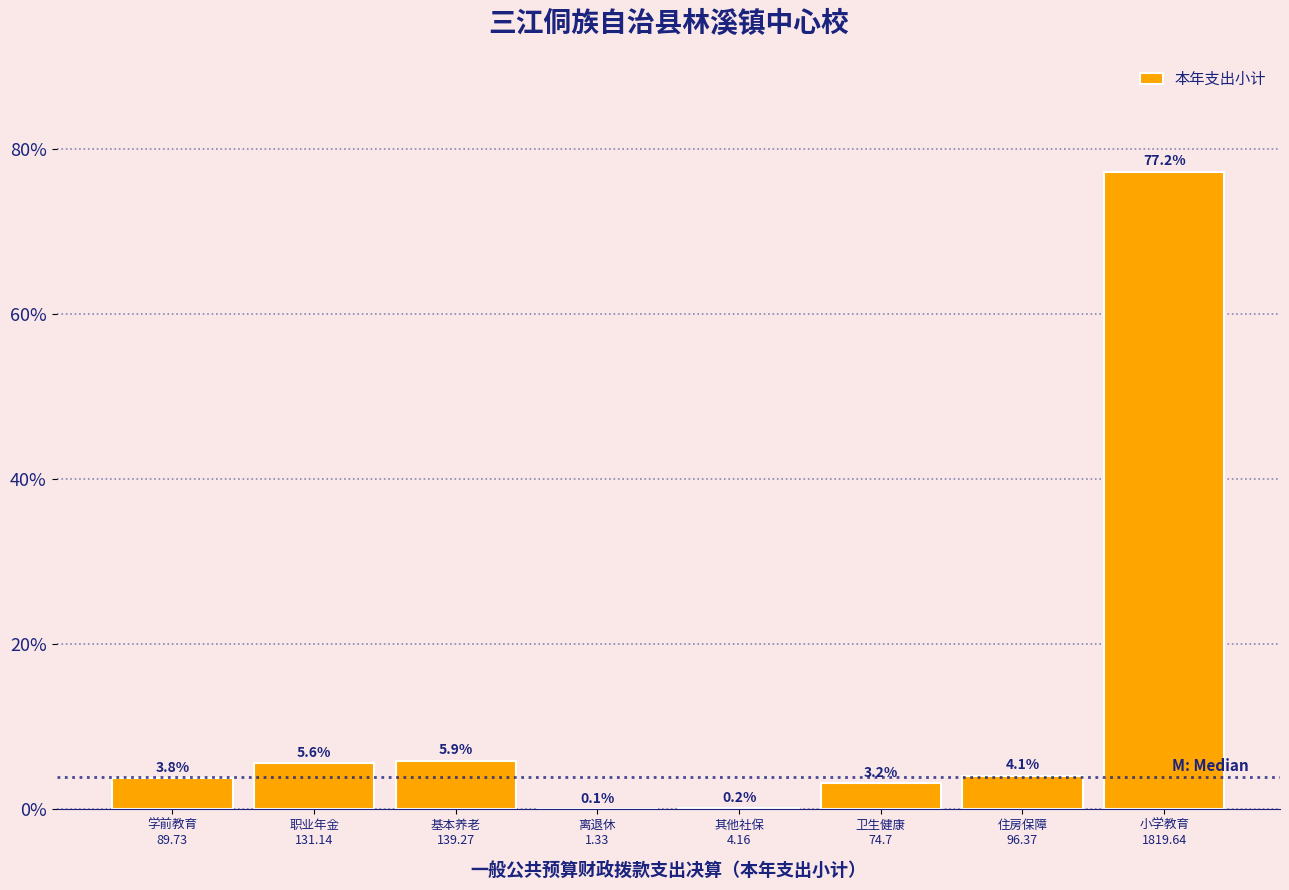

What is the greatest value displayed?

77.2